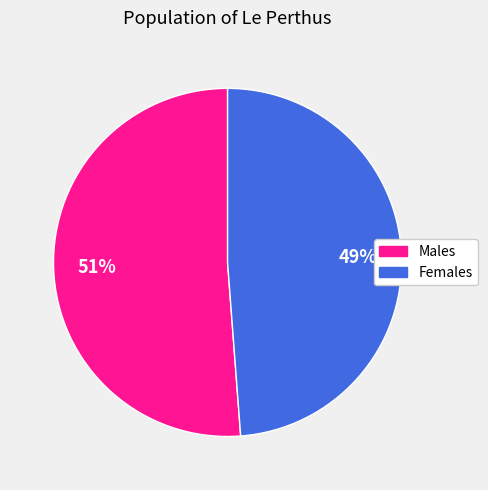

Is there a majority slice in this chart?

Yes